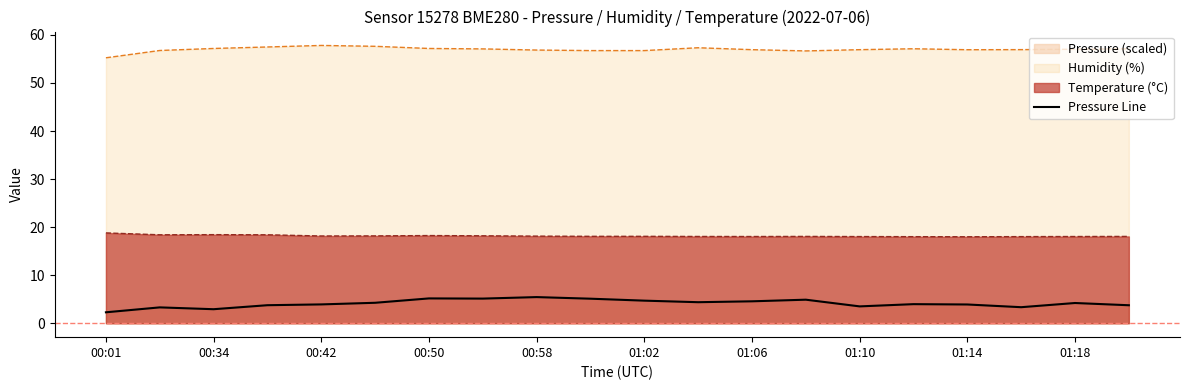

True or false: there are more than 0 points higher than both neighbors.

True